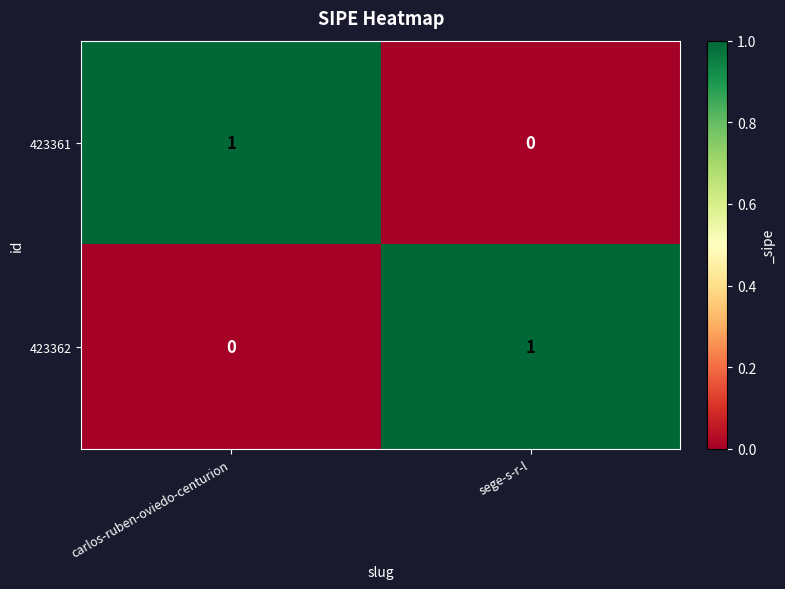

The value of 423362 at carlos-ruben-oviedo-centurion is 0. True or false?

True